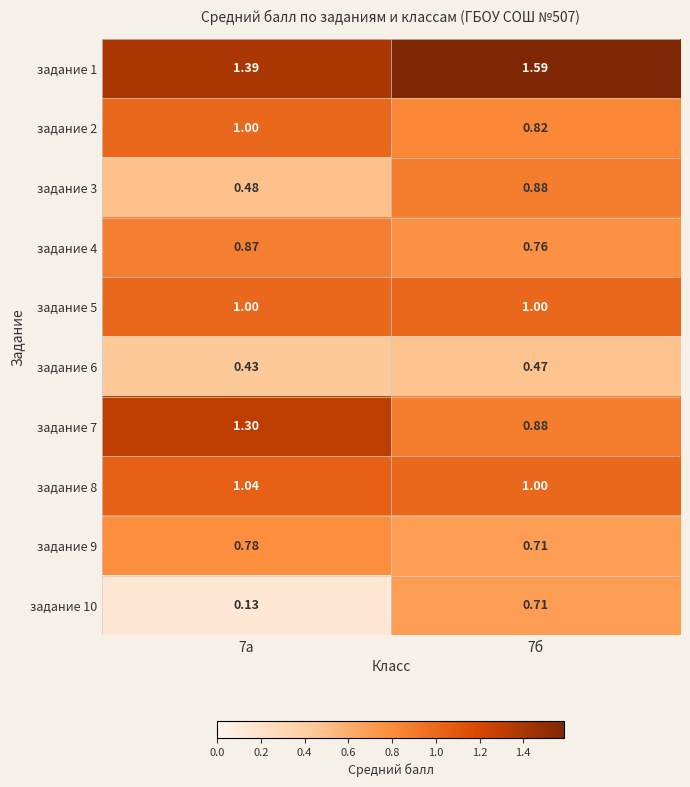

Is the value of задание 6 at 7б greater than the value of задание 9 at 7б?

No